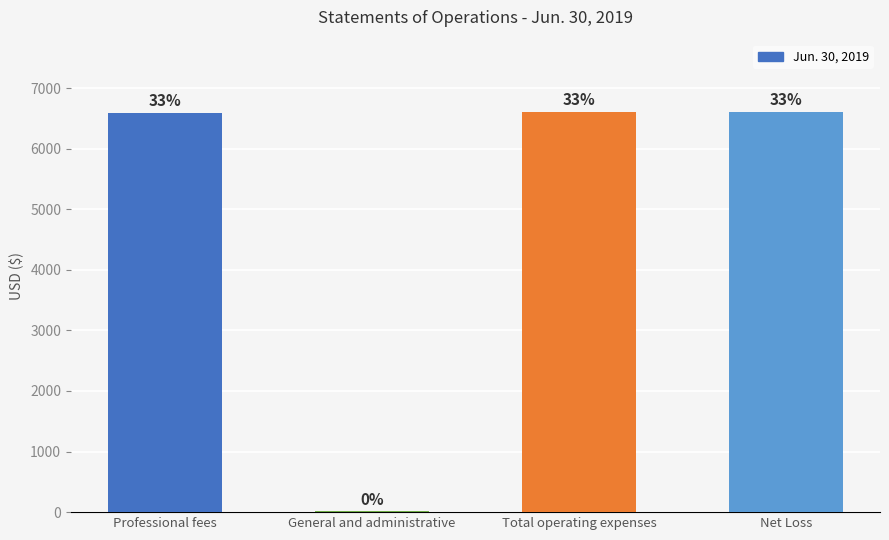

What is the average value?

4957